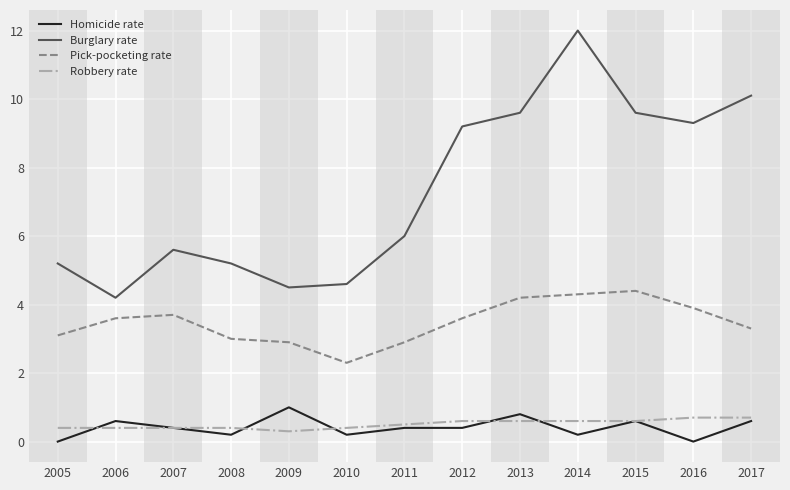

Between 2005 and 2015, which series saw the biggest shift?

Burglary rate